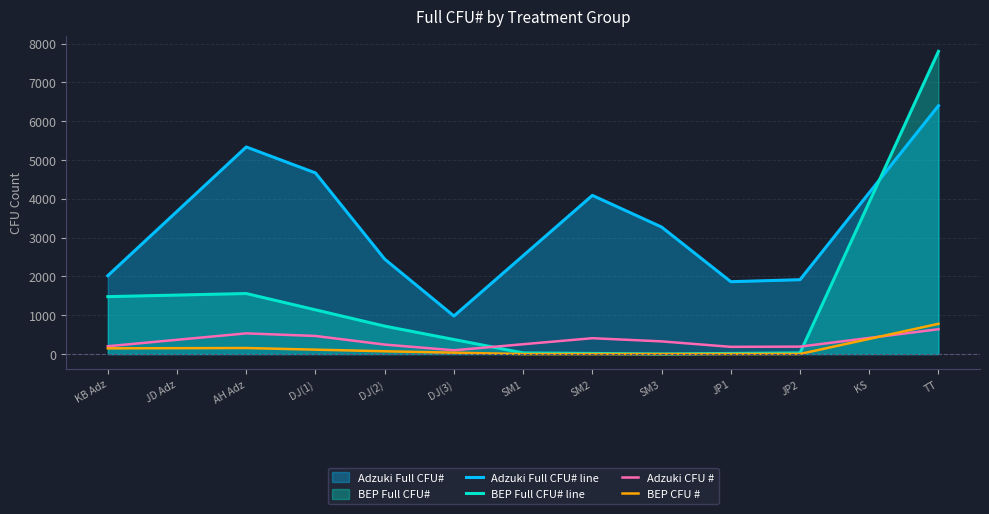

At which label does BEP Full CFU# line first exceed 720?

KB Adz